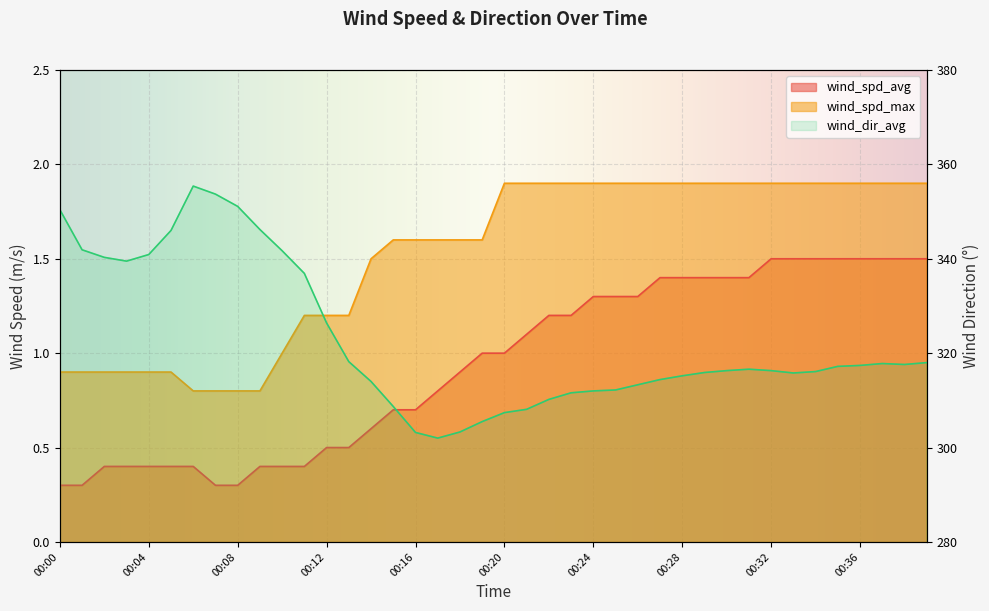

True or false: wind_spd_max and wind_spd_avg intersect in this chart.

False